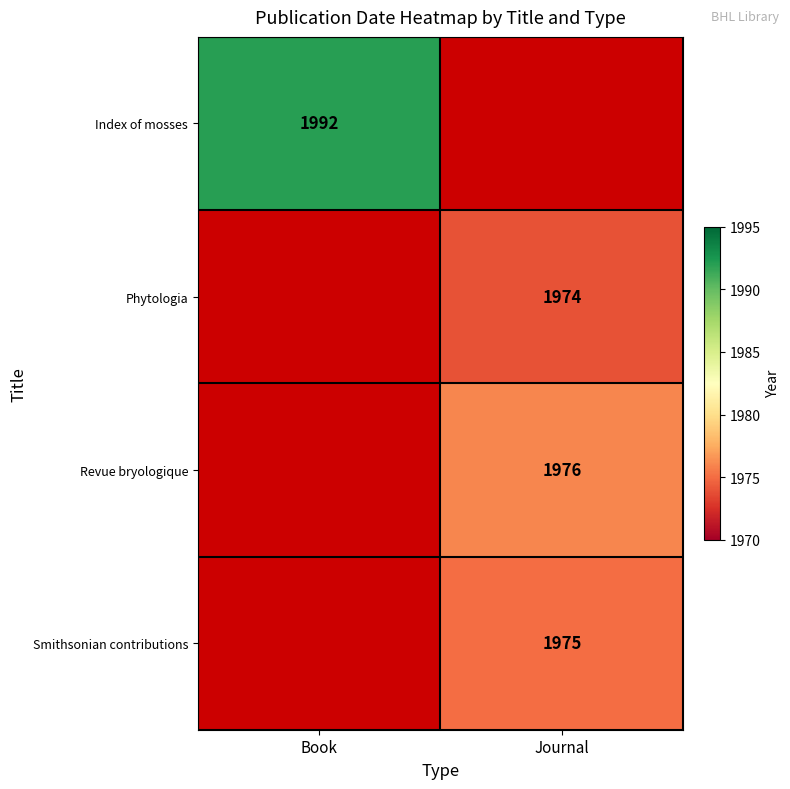

What is the minimum value shown in the chart?

1974.0